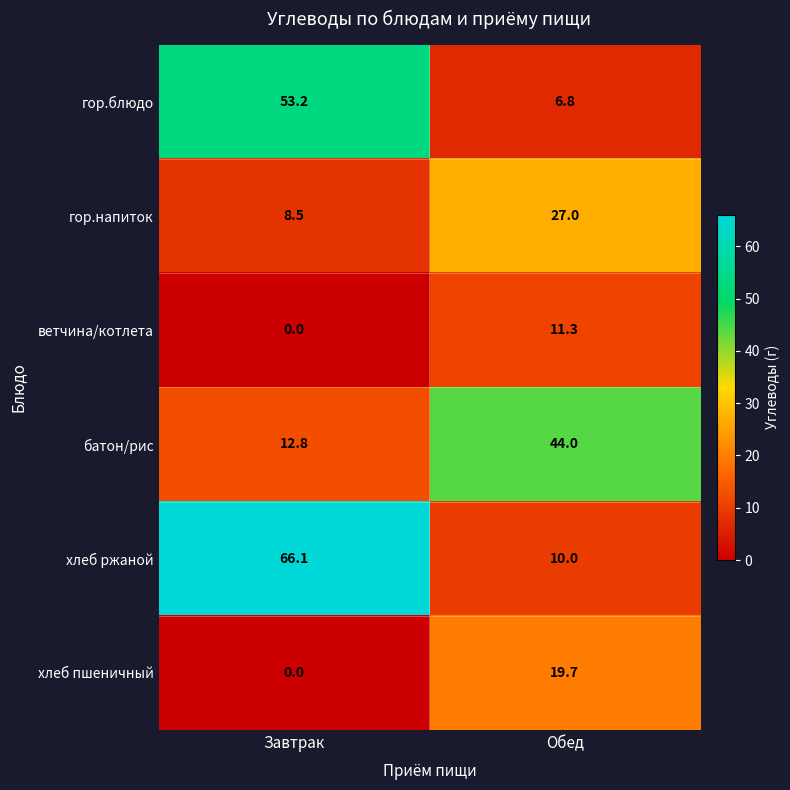

Which label corresponds to the largest value in the chart?

Завтрак